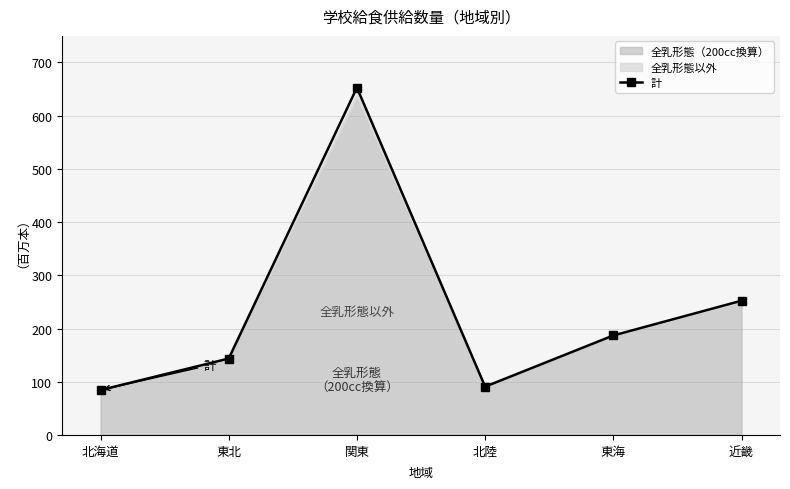

List the labels in order of value, smallest first.

北海道, 北陸, 東北, 東海, 近畿, 関東